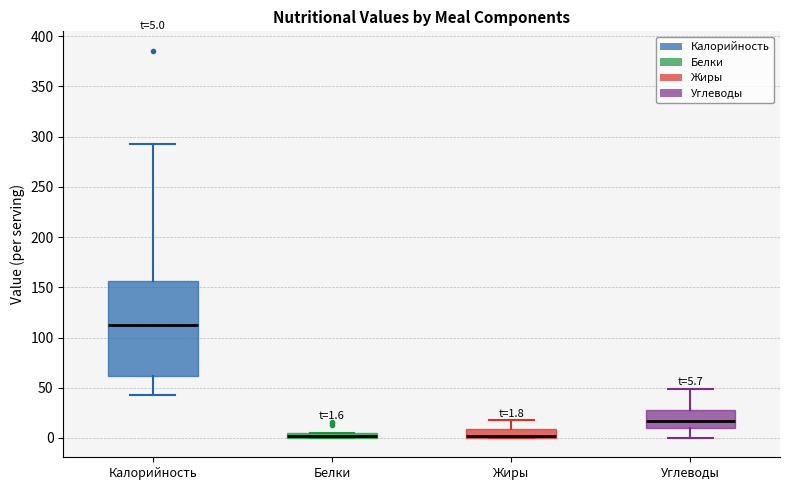

Comparing the boxes themselves (not the whiskers), which one is the tallest?

Калорийность